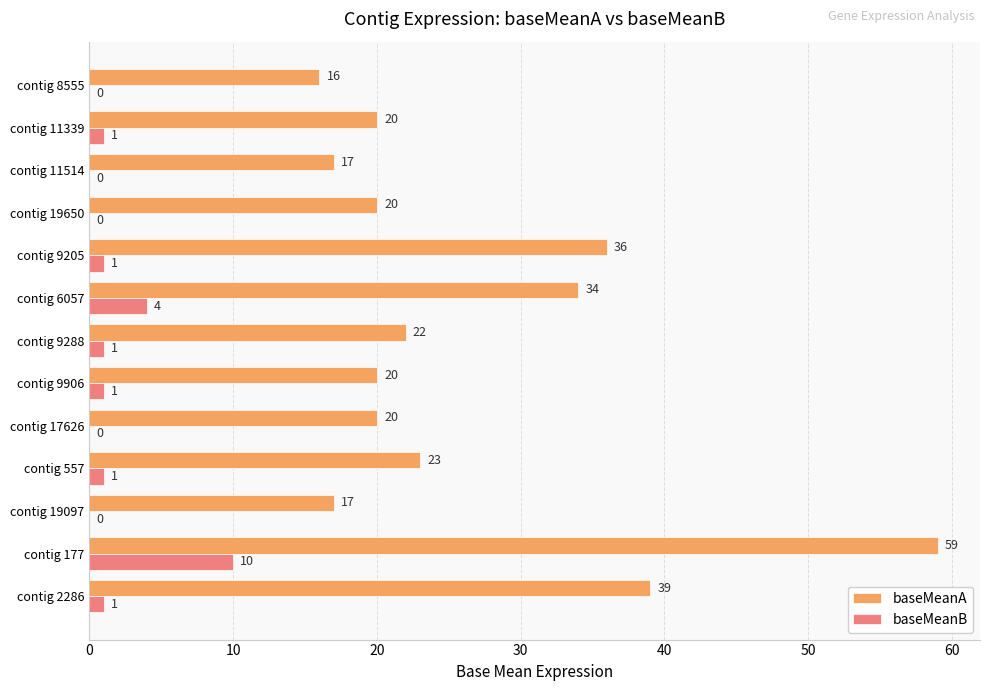

Between contig 11514 and contig 8555, which series saw the biggest shift?

baseMeanA